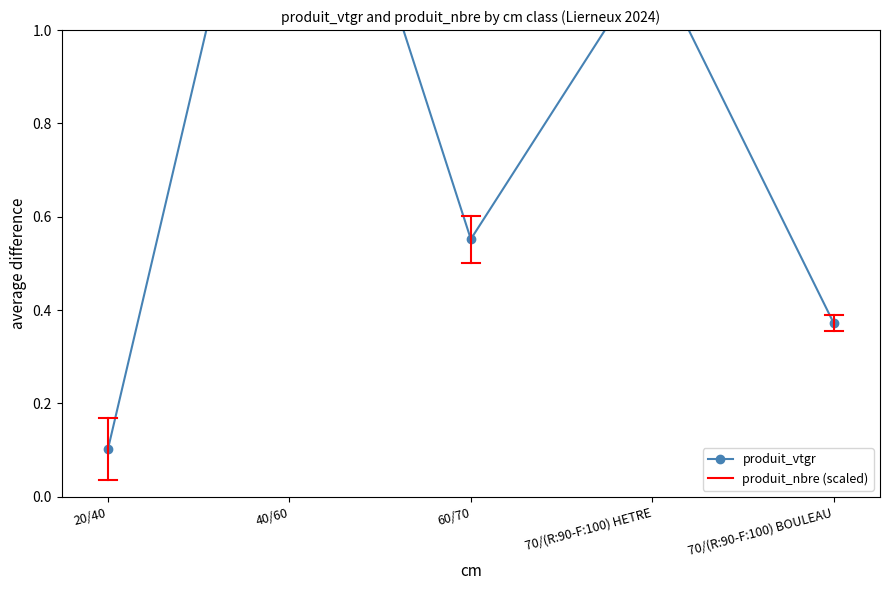

At which category does the data reach its first local peak?

40/60